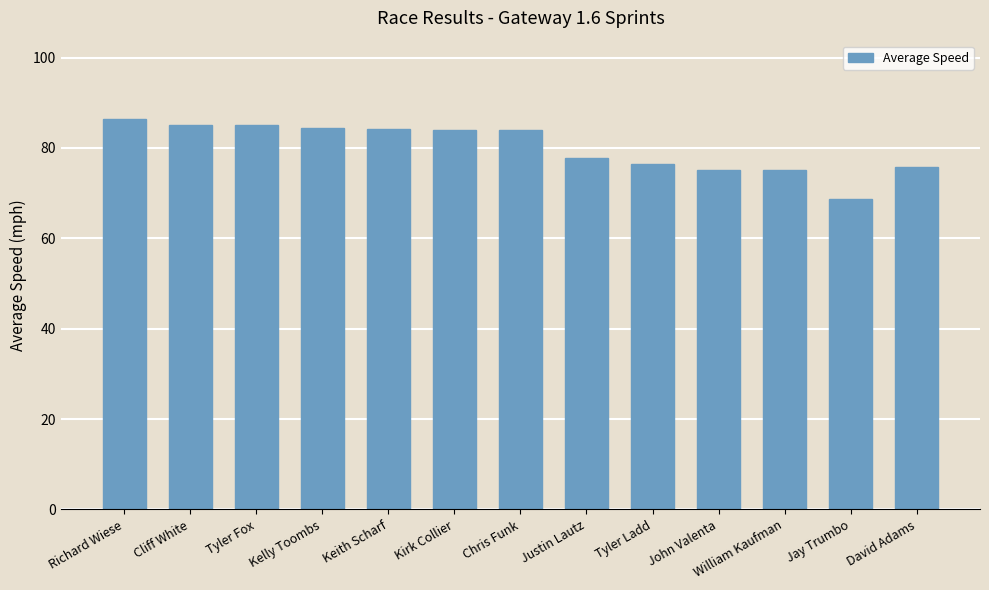

Count the number of data series in this chart.

1